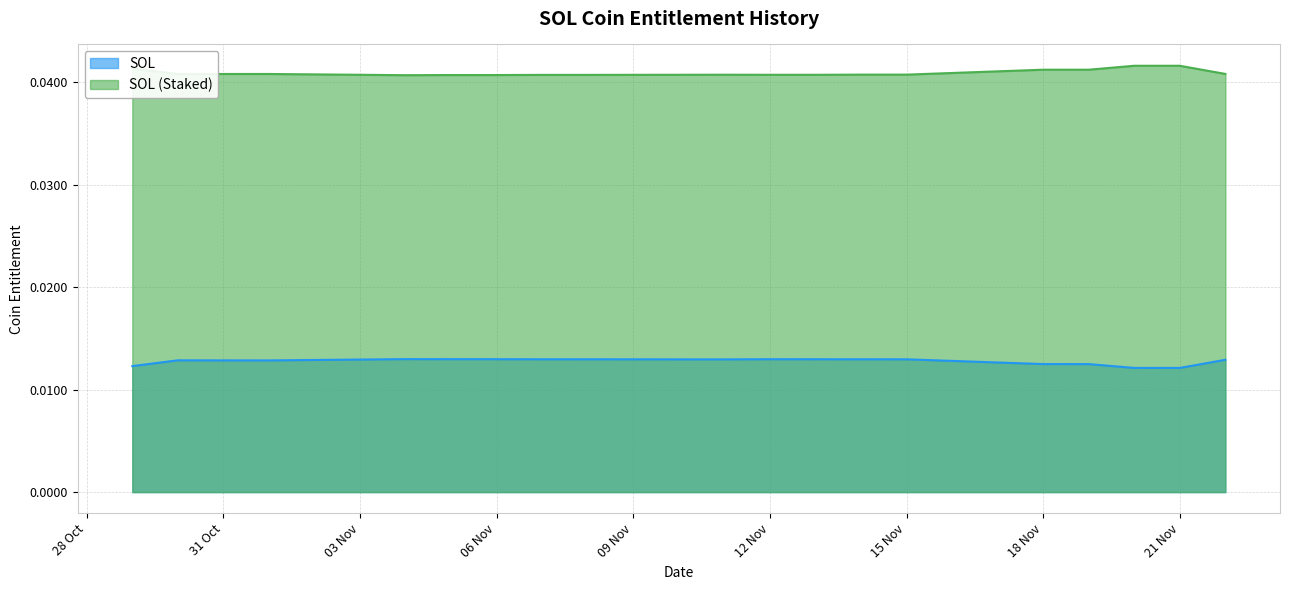

True or false: SOL (Staked) and SOL intersect in this chart.

False